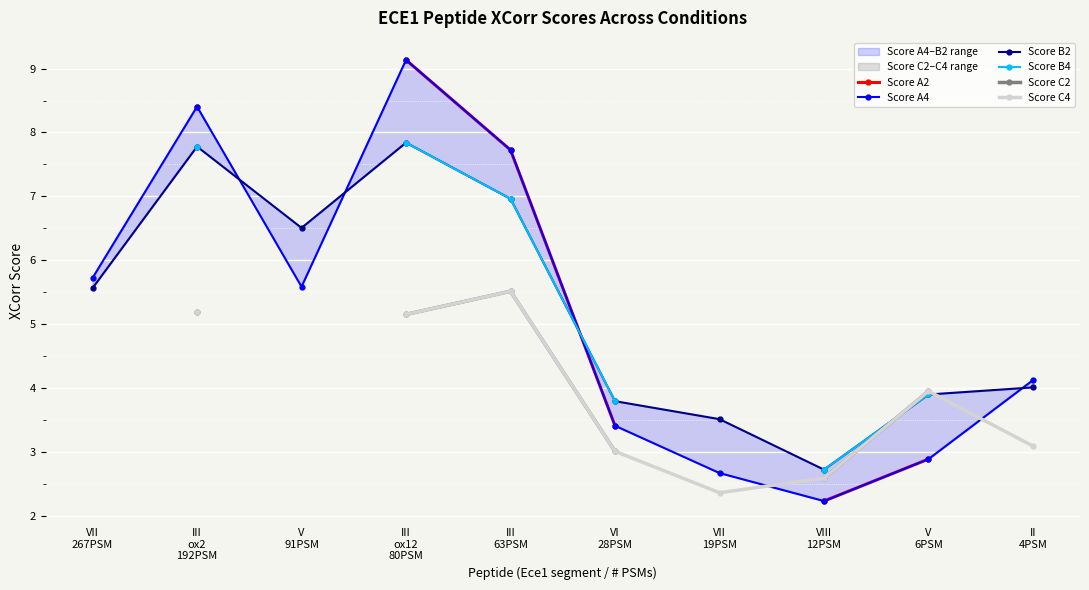

What is the label of the 7th point from the left?

VII
19PSM